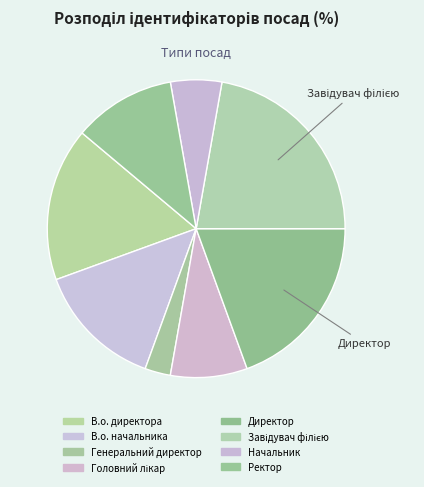

What percentage is the Начальник slice, to the nearest percent?

6%